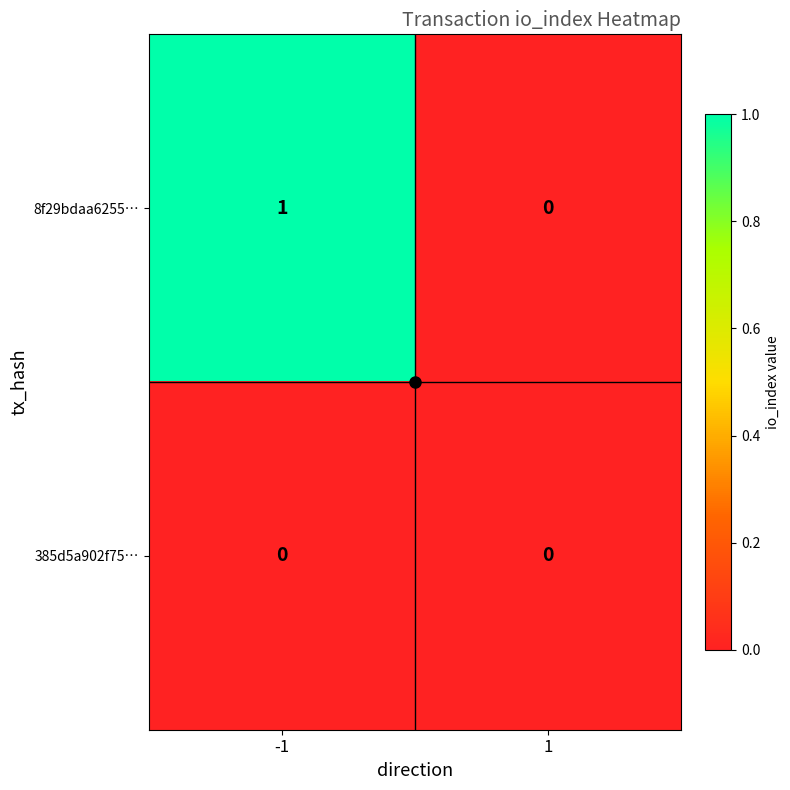

List the series in order of their peak value, lowest first.

385d5a902f75…, 8f29bdaa6255…